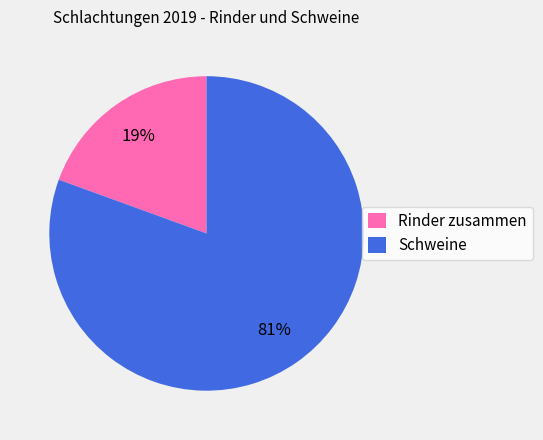

What percentage is the Rinder zusammen slice, to the nearest percent?

19%